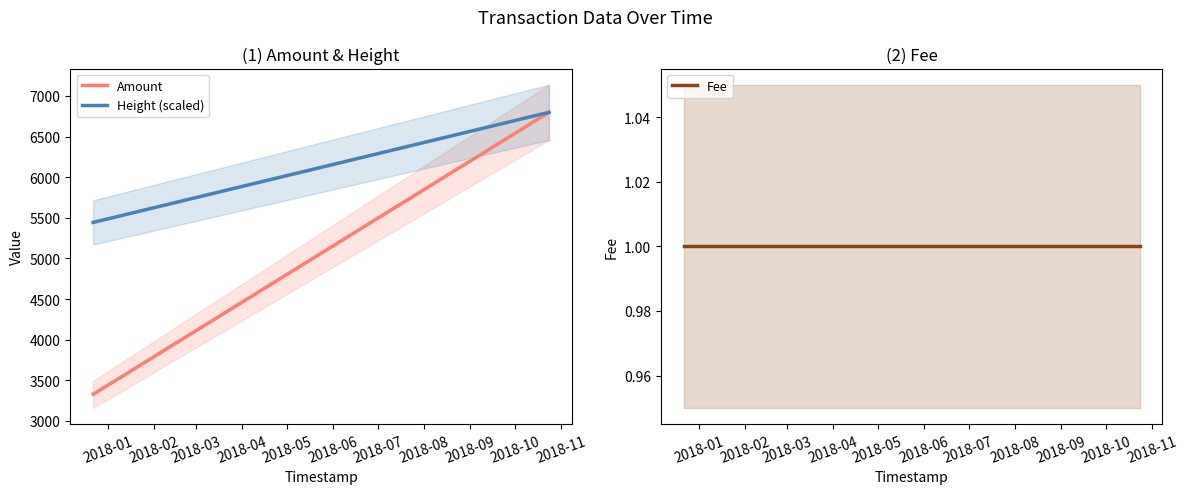

What is the lowest value of the Height (scaled) series?

5442.7